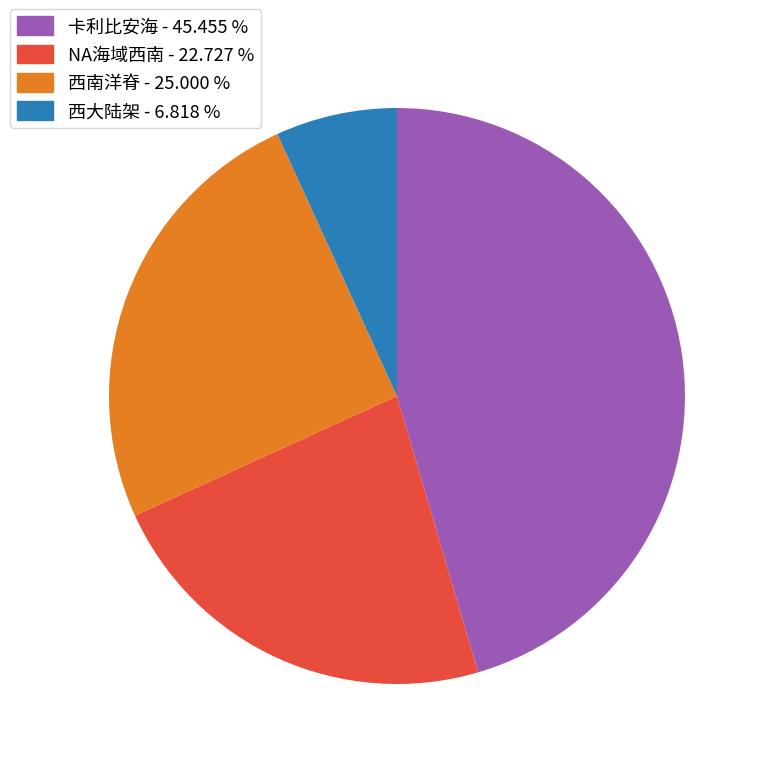

How many slices are in this pie chart?

4